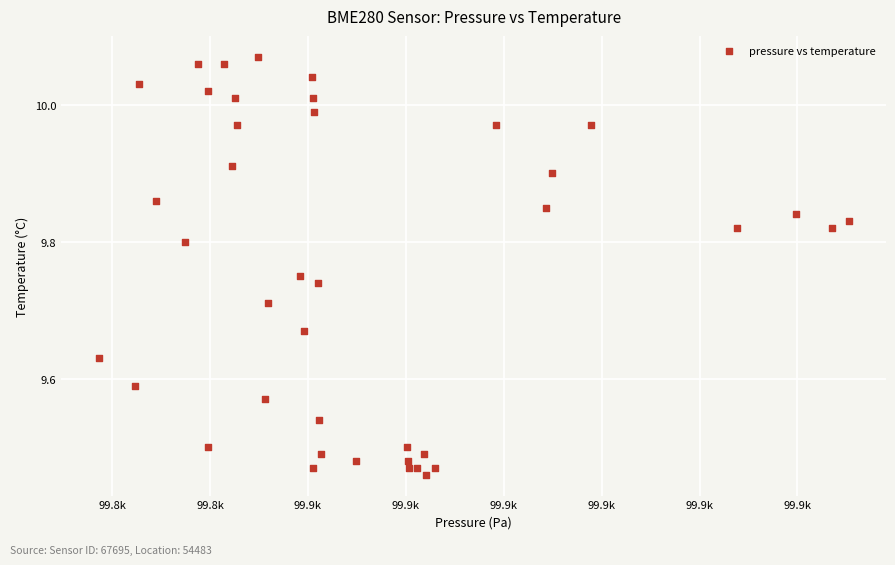

What is the range of X values (max minus min)?

76.6